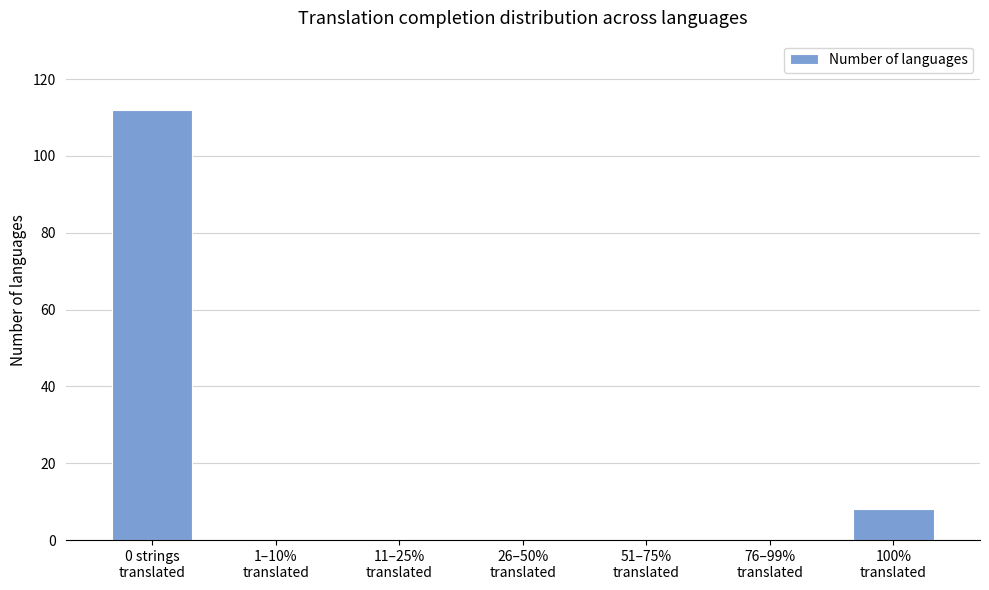

What is the sum of all values?

120